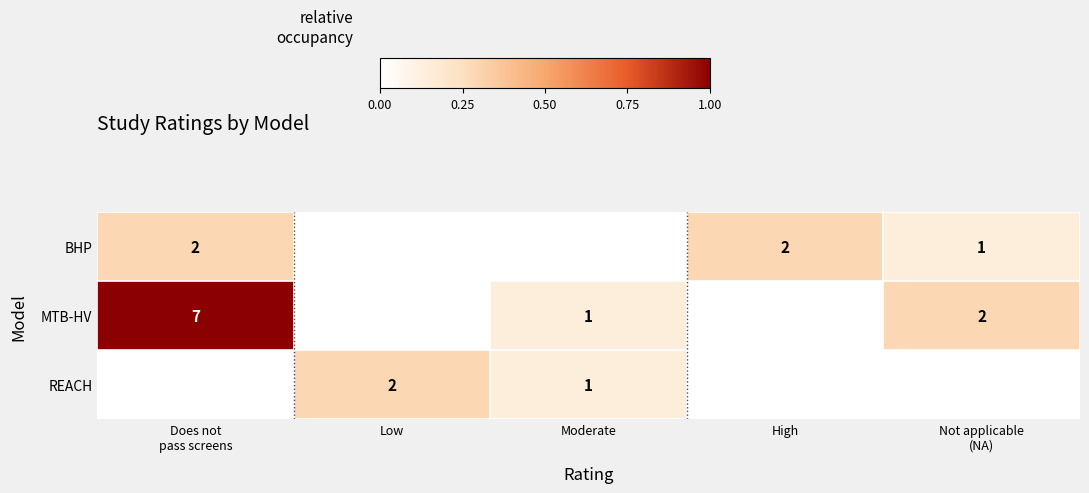

True or false: MTB-HV has a value of 0.1 at Moderate.

False